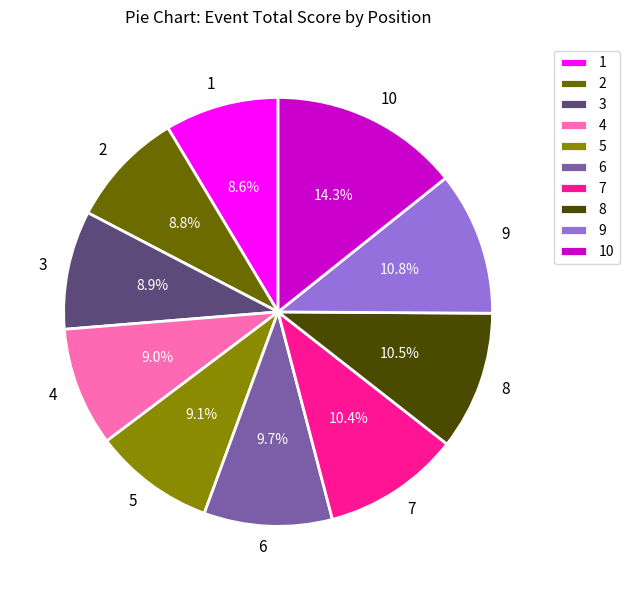

What percentage do 5 and 8 together represent?

19.6%